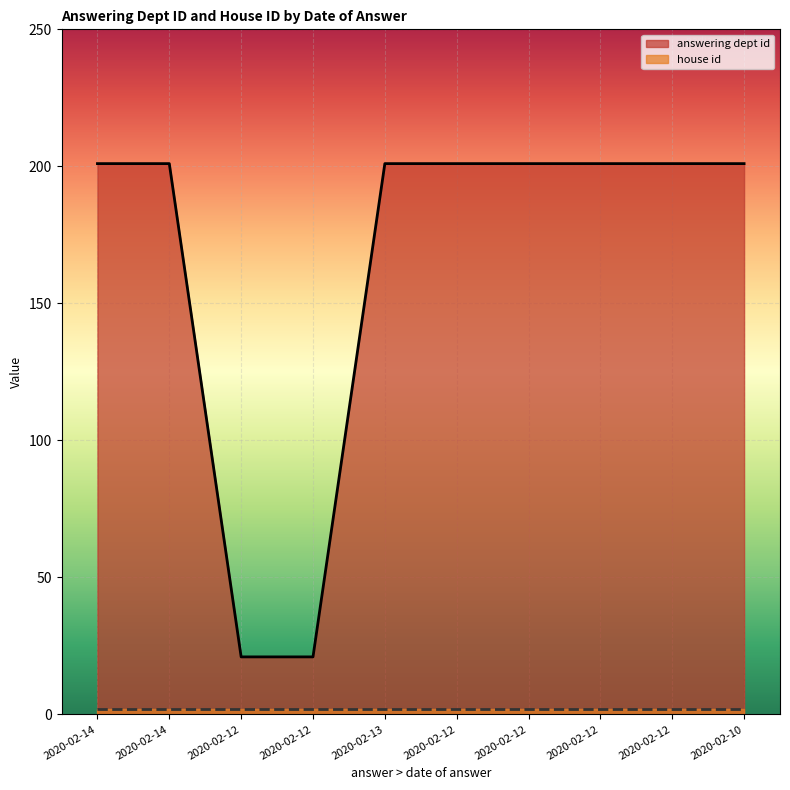

What is the maximum value shown in the chart?

201